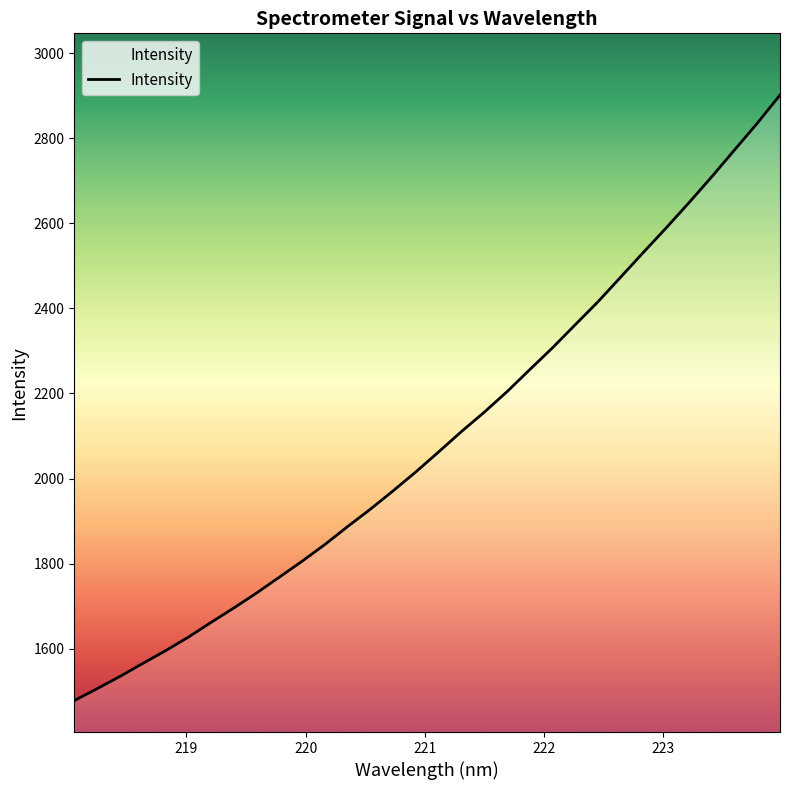

What is the difference between the maximum and minimum values?

1423.7